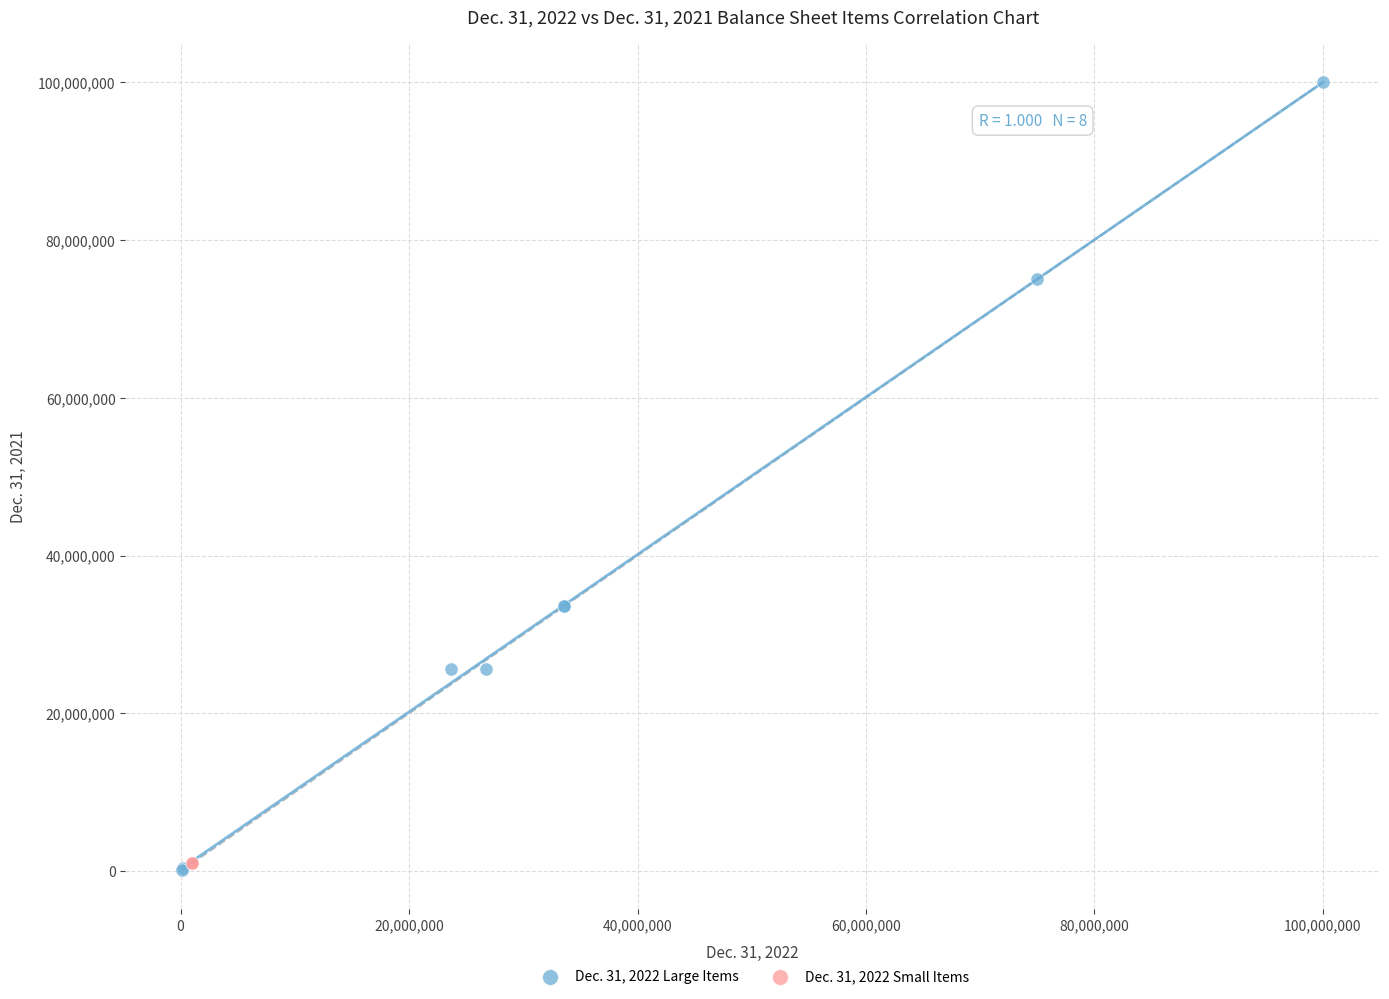

What are all the series names shown in the legend?

Dec. 31, 2022 Large Items, Dec. 31, 2022 Small Items